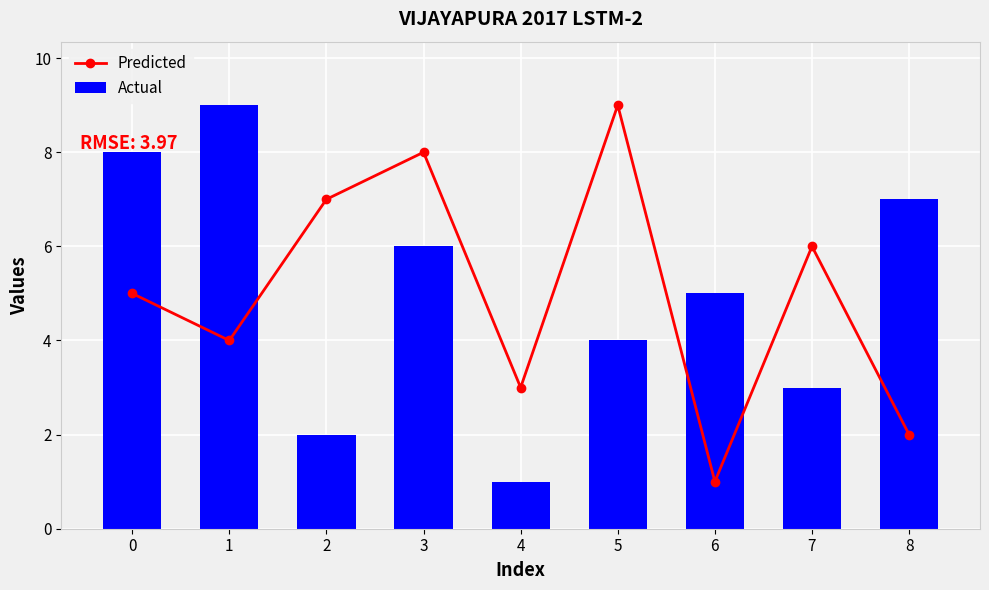

The Actual series shows 5 at 6. True or false?

True